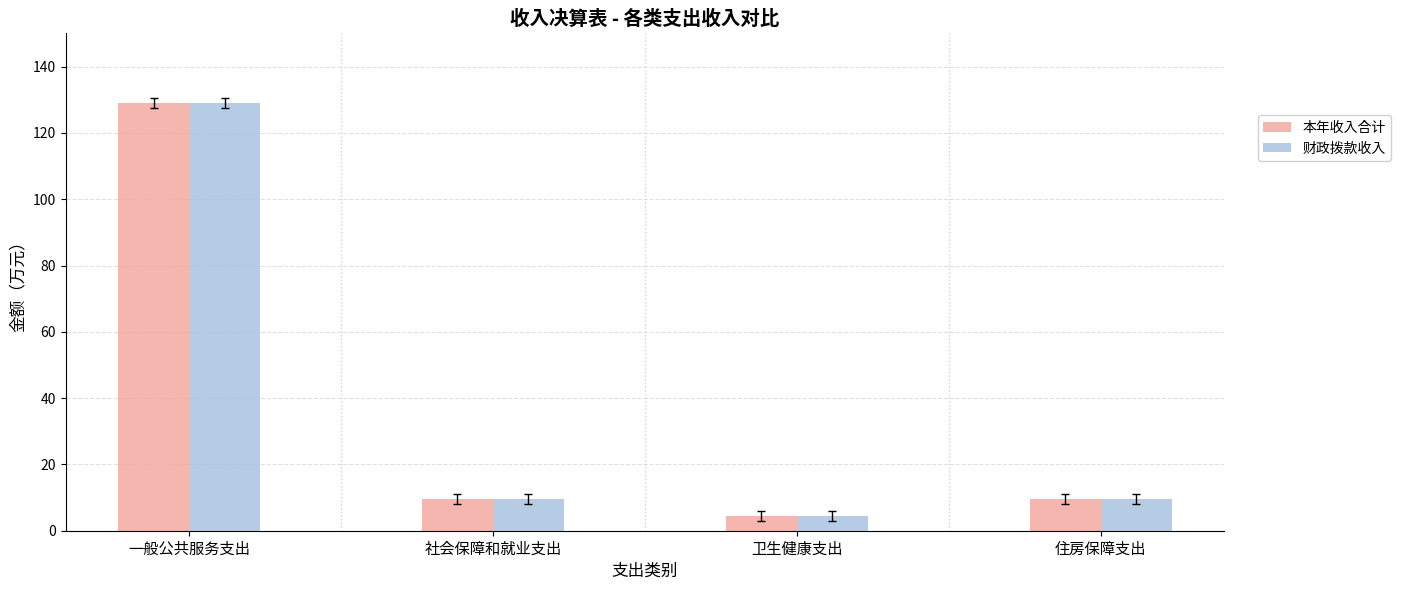

The 财政拨款收入 series shows 3.8 at 住房保障支出. True or false?

False